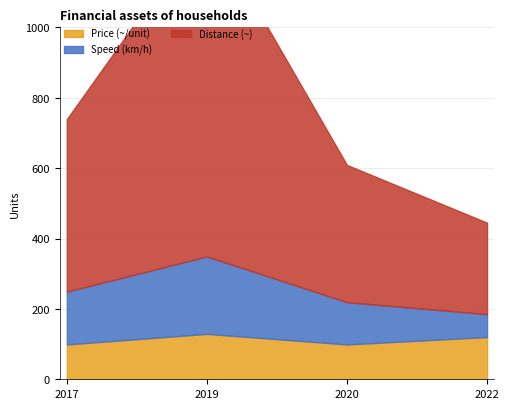

What is the difference between the second highest and minimum values in the Distance (~) series?

230.0